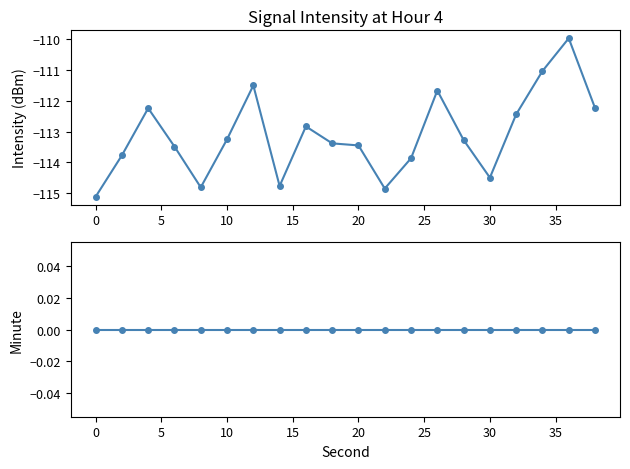

Read the intensity(dBm) value at 15.

-114.8